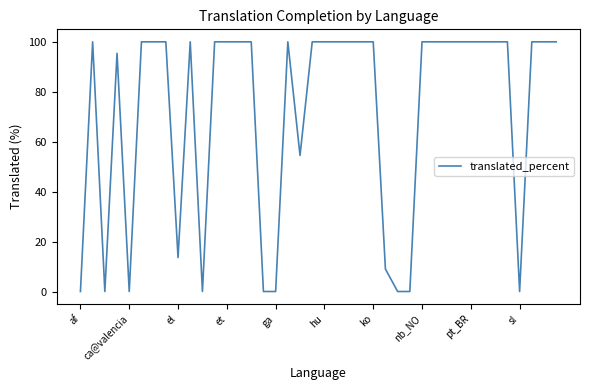

What is the maximum value shown in the chart?

100.0